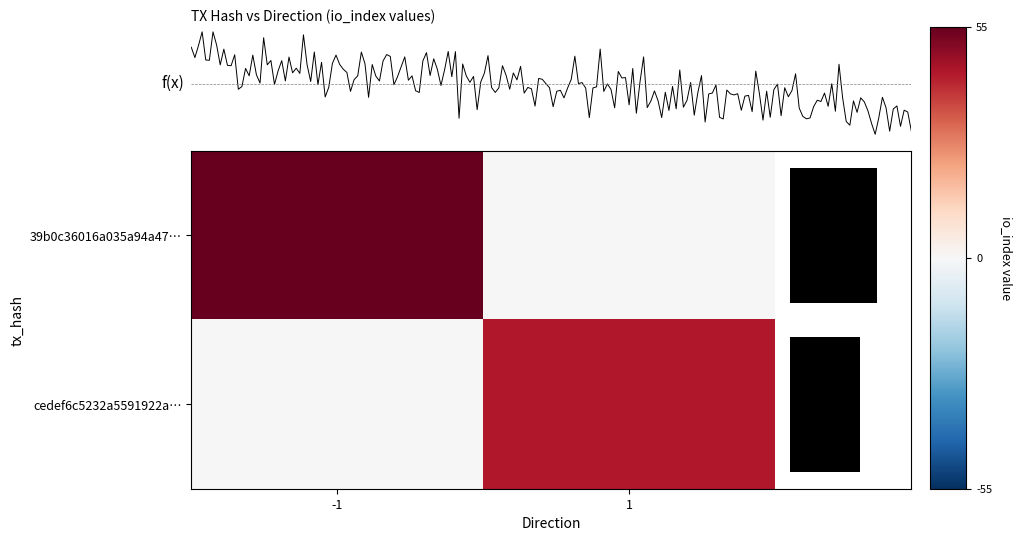

The value of cedef6c5232a5591922a… at -1 is 0. True or false?

True